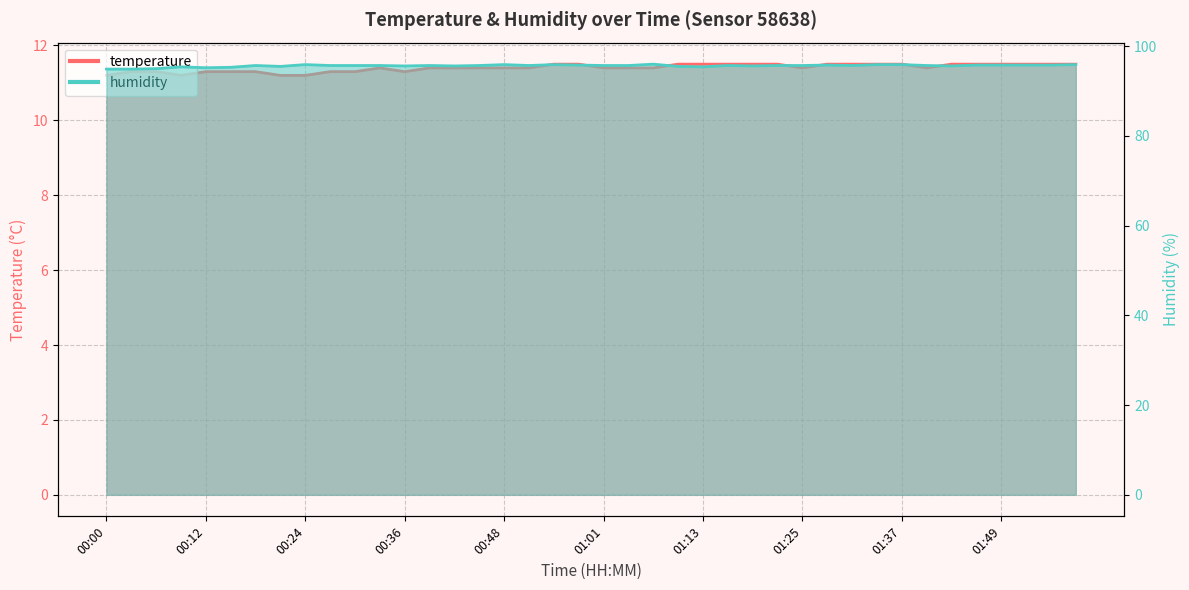

How many interior local peaks does the humidity series have?

9